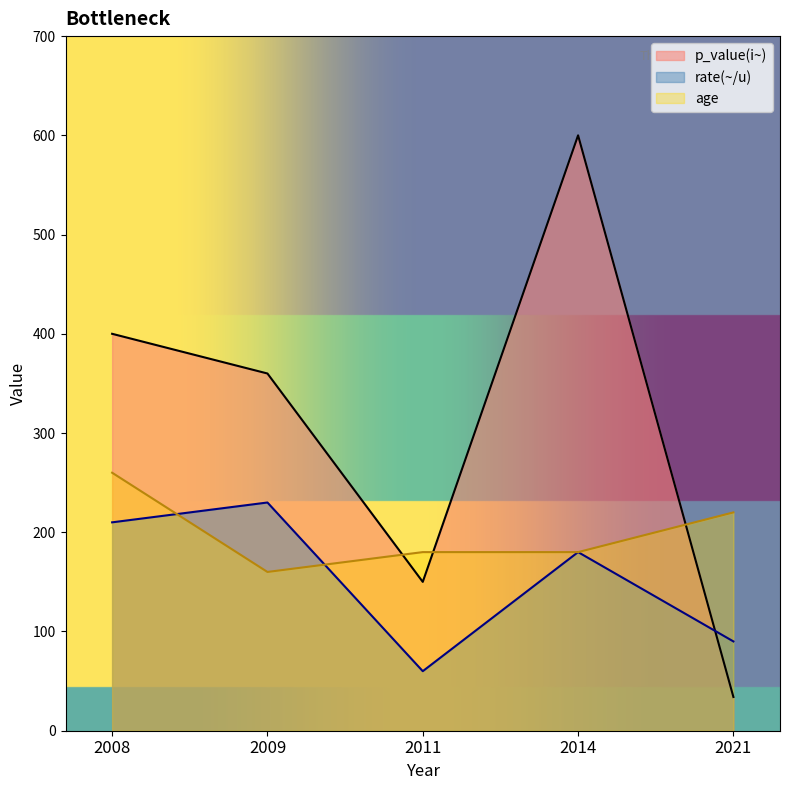

Reading left to right, what are all the values shown in this chart?

age: 2021=11.0	2014=9.0	2011=9.0	2009=8.0	2008=13.0
p_value: 2021=34.0	2014=600.0	2011=150.0	2009=360.0	2008=400.0
rate: 2021=0.9	2014=1.8	2011=0.6	2009=2.3	2008=2.1